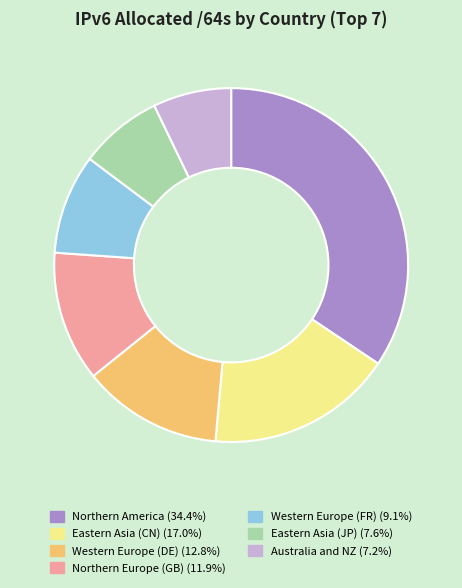

Approximately how many times larger is the value at Eastern Asia (JP) compared to Northern Europe (GB)?

0.6